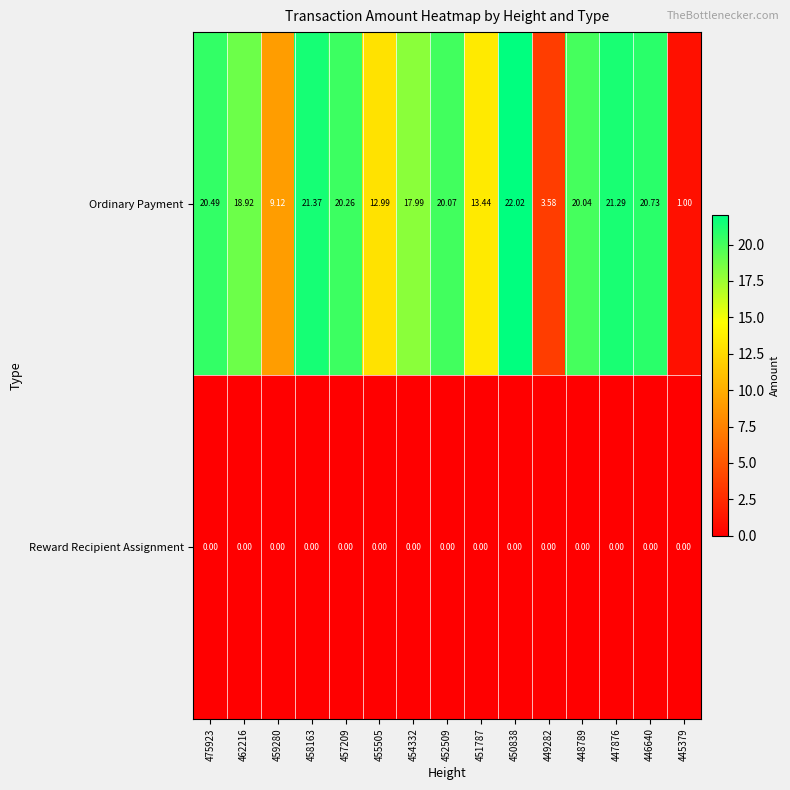

Is the value of Reward Recipient Assignment at 451787 greater than the value of Ordinary Payment at 475923?

No